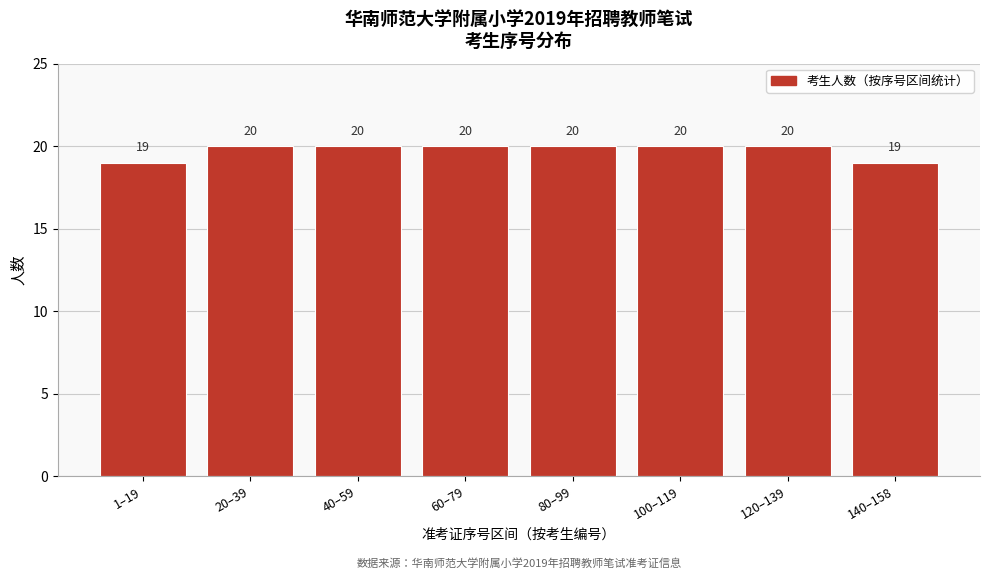

Reading left to right, transcribe all the data shown in this chart.

19	20	20	20	20	20	20	19